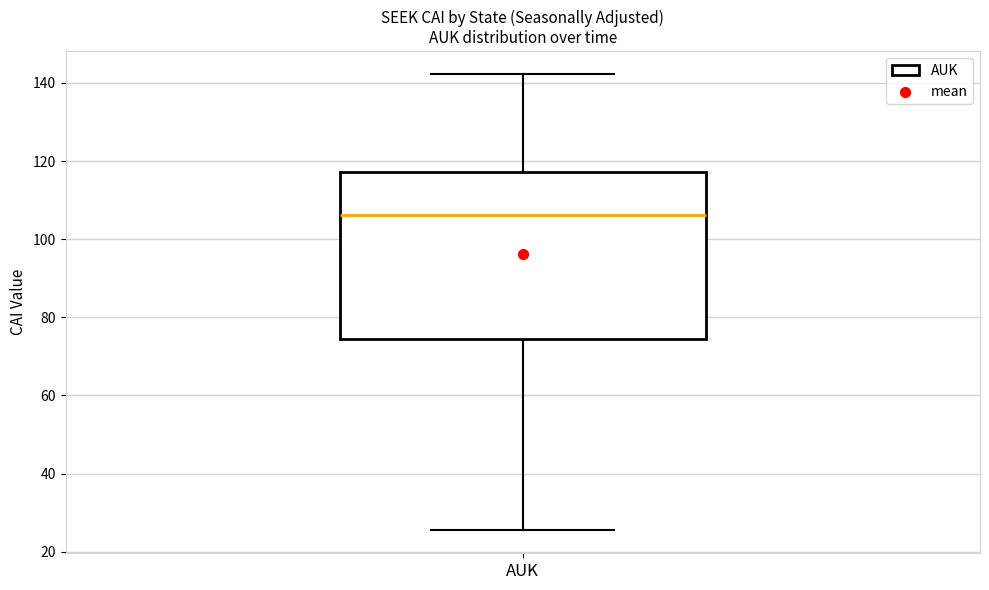

Read this box plot against the y-axis: the position of the median line, the range covered by the box, and the ends of both whiskers. The values are not printed on the chart, so give them approximately, as read against the axis.

median 106, box 74 to 118, whiskers 26 to 142